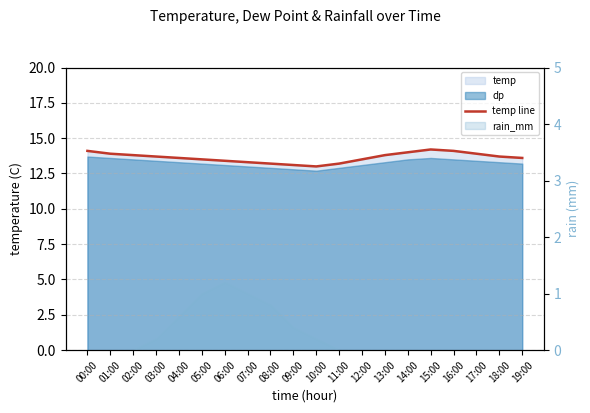

True or false: the data has more than 2 interior local peaks.

False